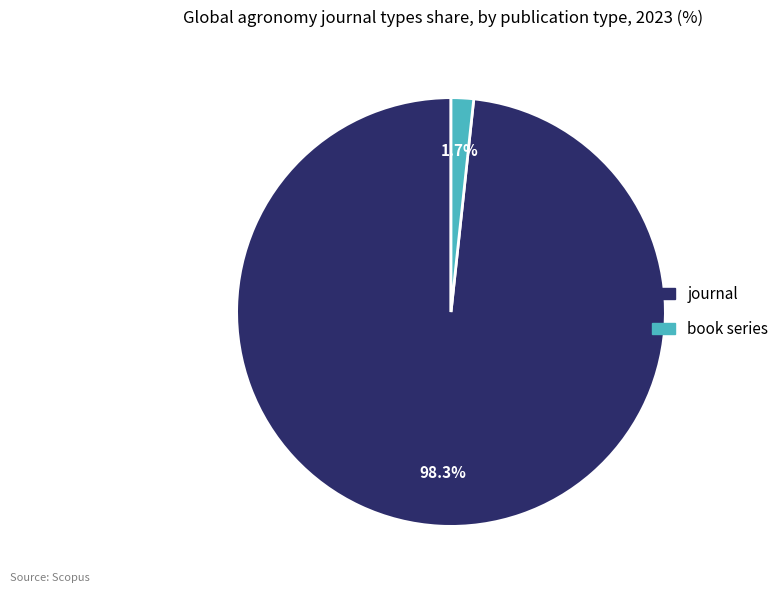

What is the majority slice?

journal